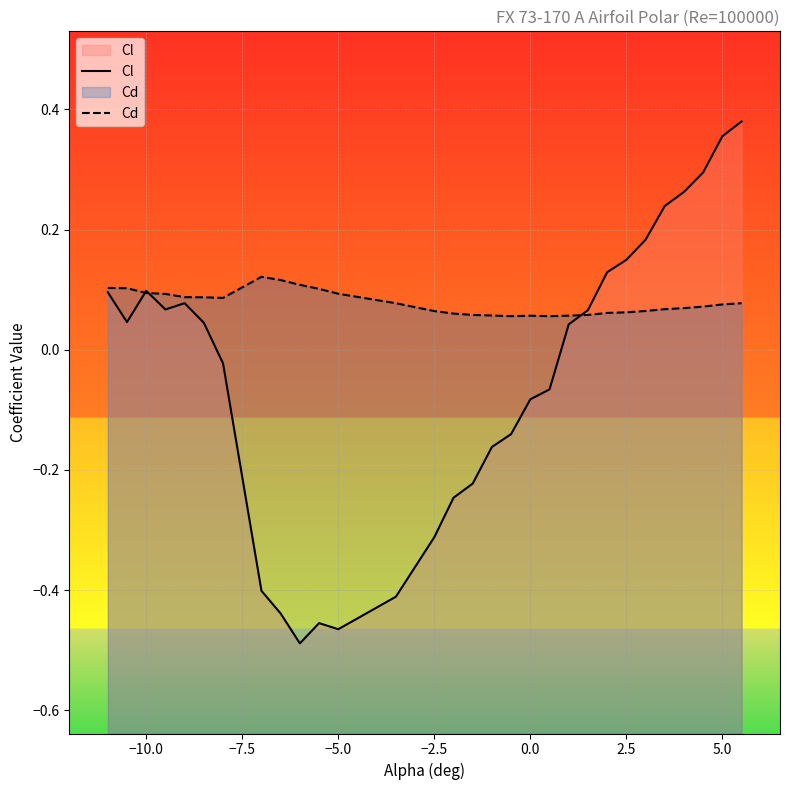

How many interior local valleys does the Cl series have?

4